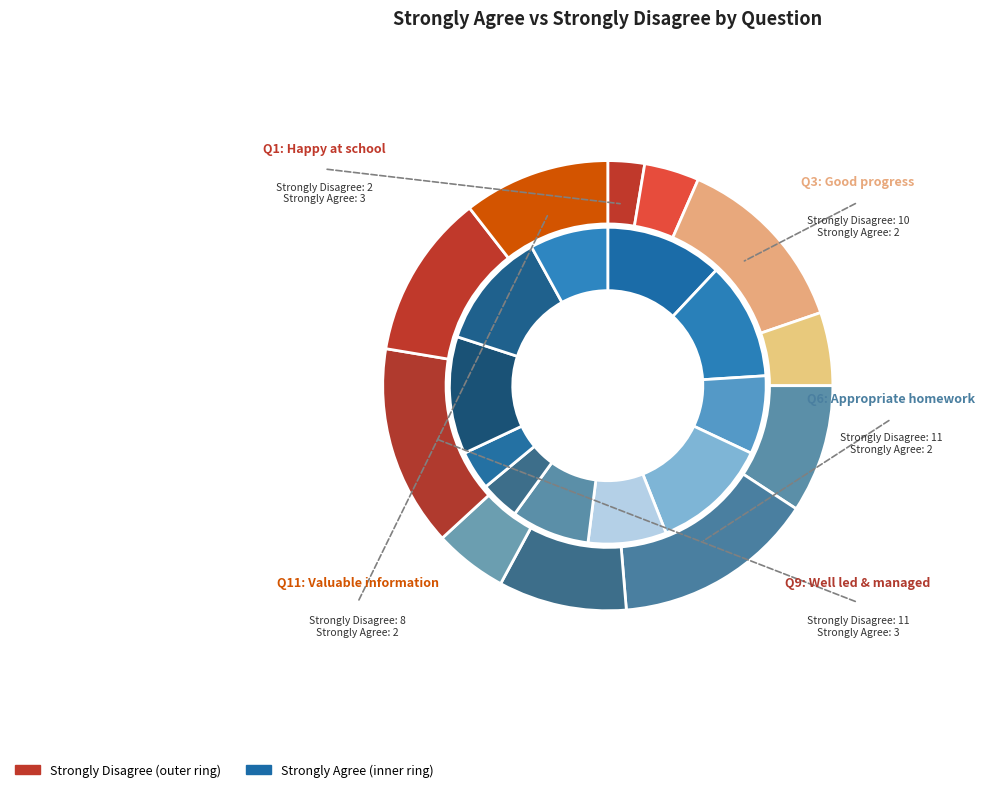

What percentage is the strongly_disagree slice, to the nearest percent?

4%